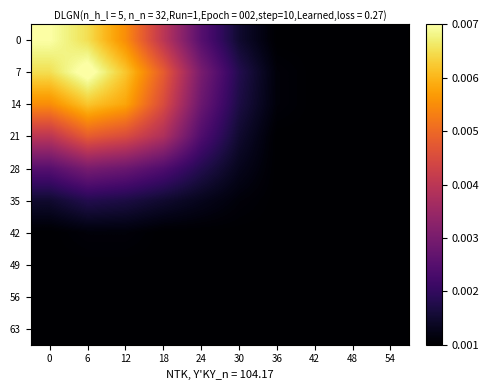

Count the number of categories in the chart.

10